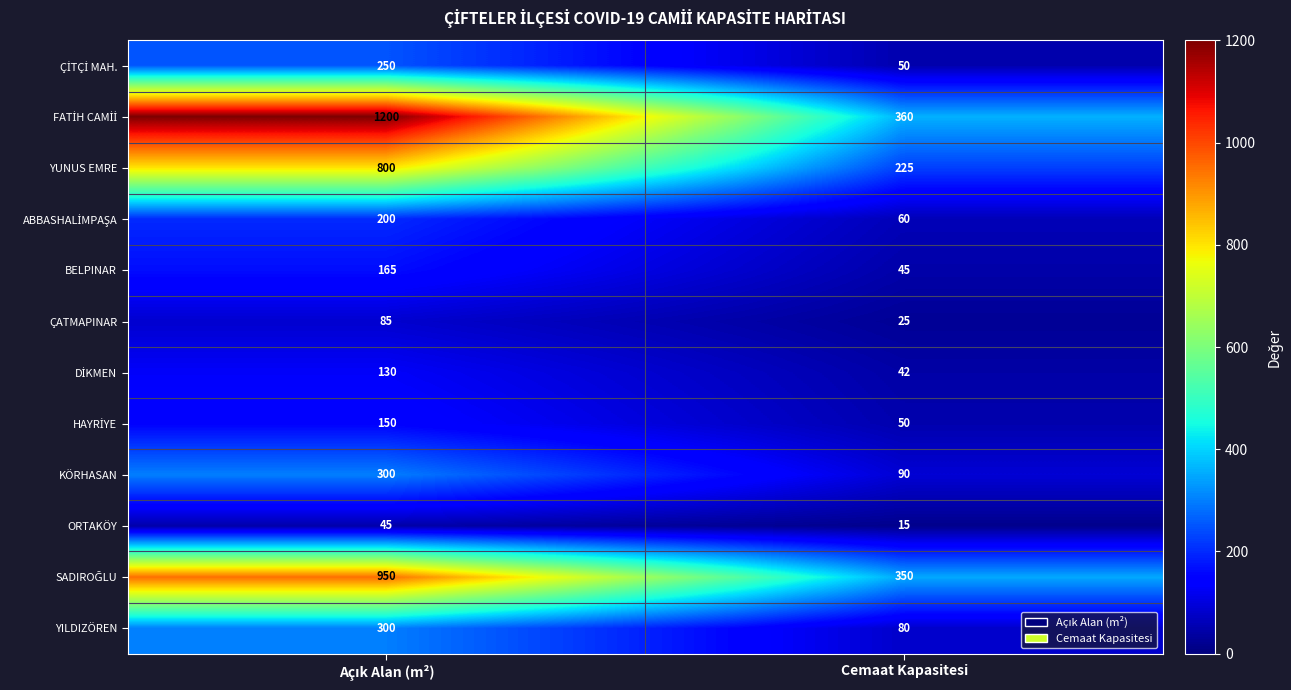

Count the number of data series in this chart.

12